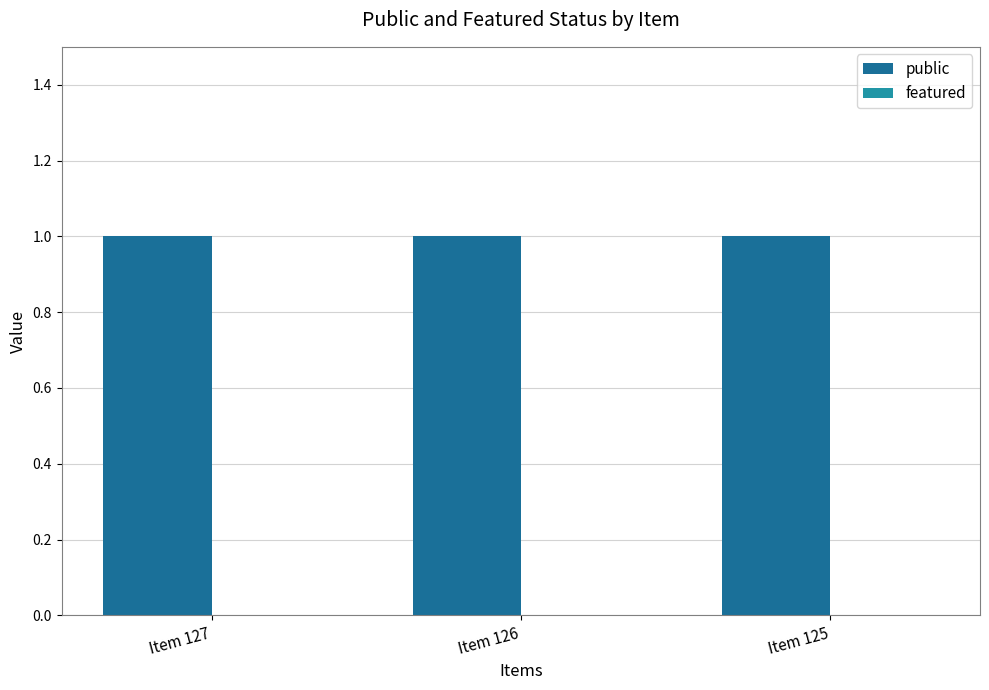

Is the value of featured at Item 125 greater than the value of public at Item 126?

No